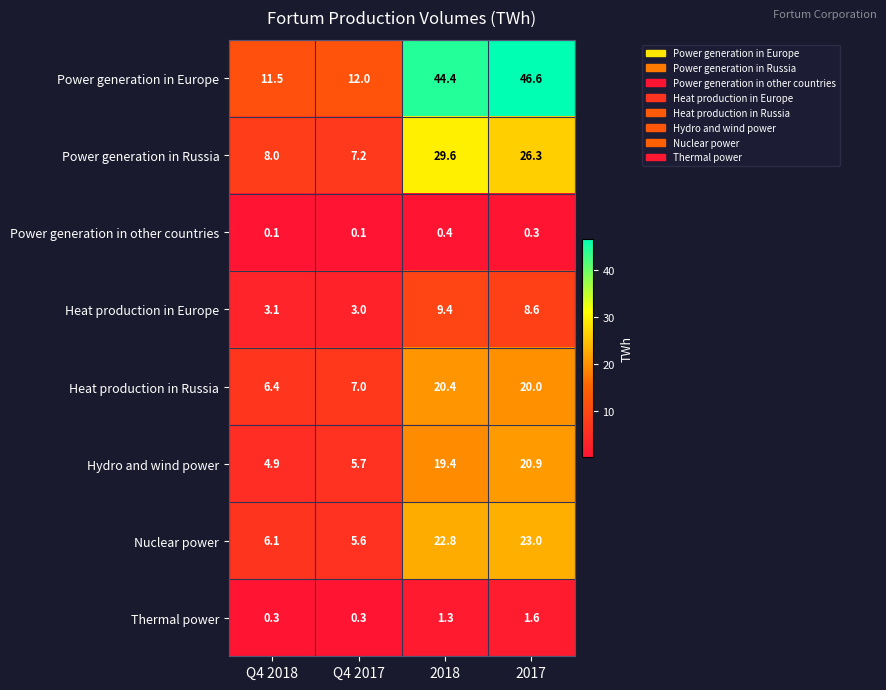

Between Q4 2018 and 2017, which series saw the biggest shift?

Power generation in Europe